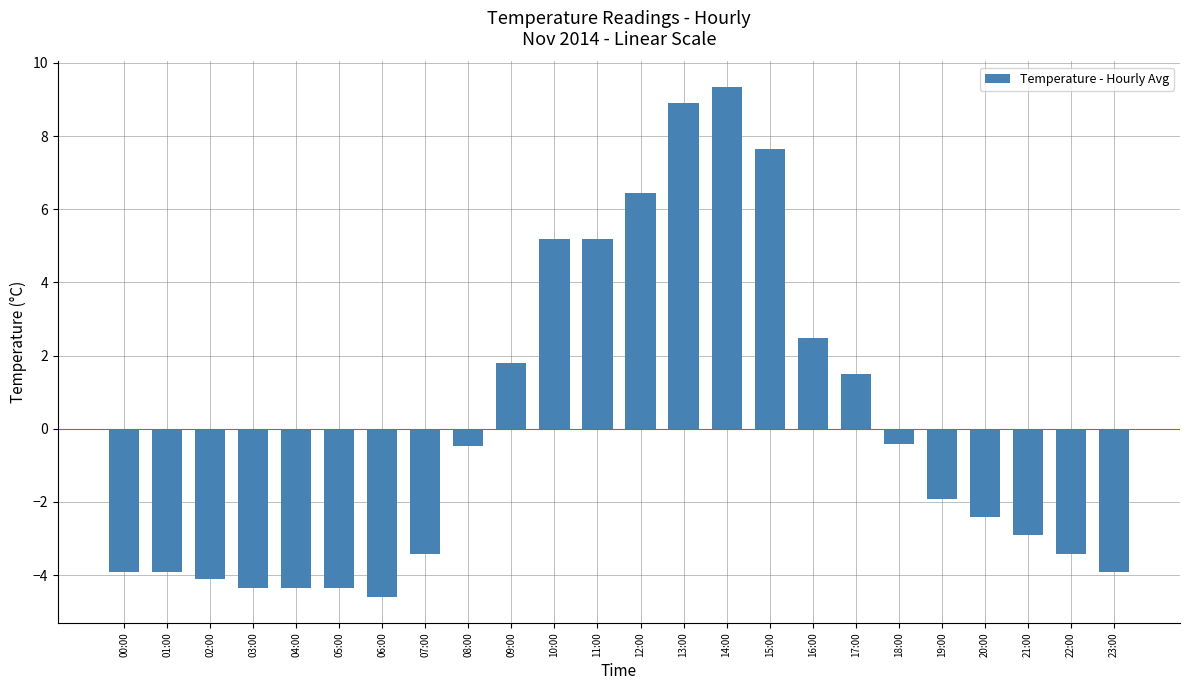

At which label does the data first exceed -1?

08:00